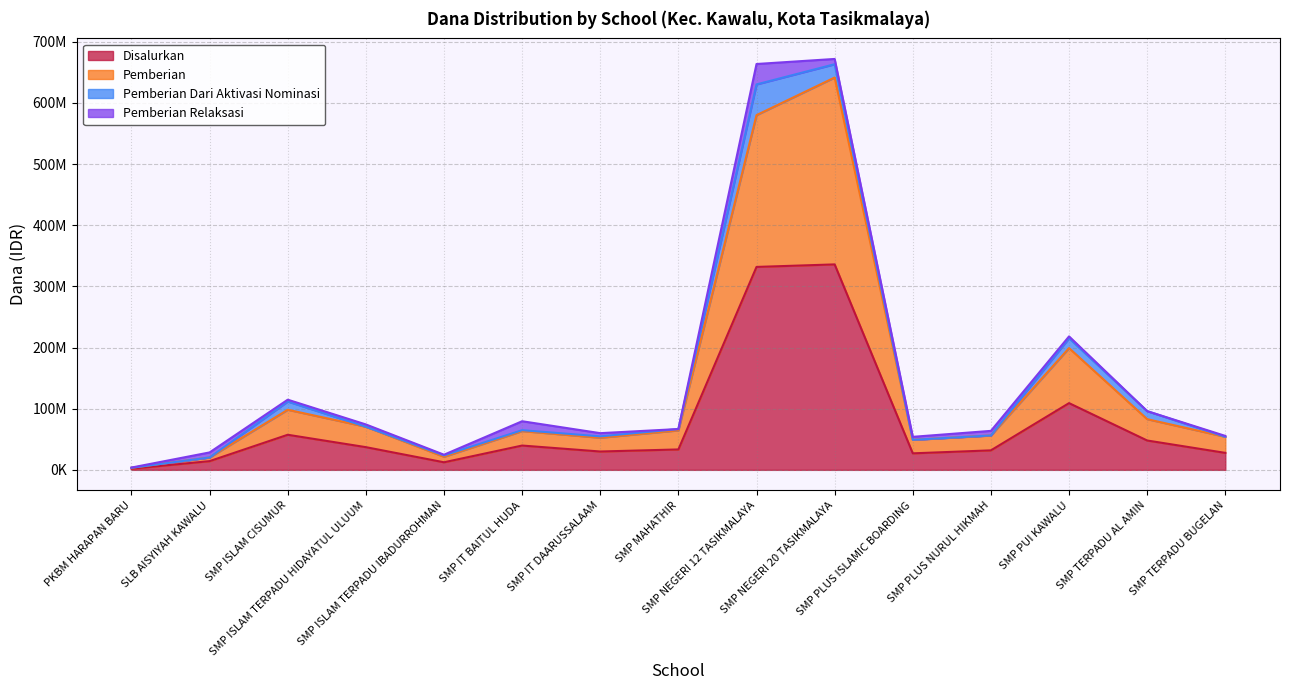

Is it true that Pemberian equals 139169872 at SMP NEGERI 12 TASIKMALAYA?

False